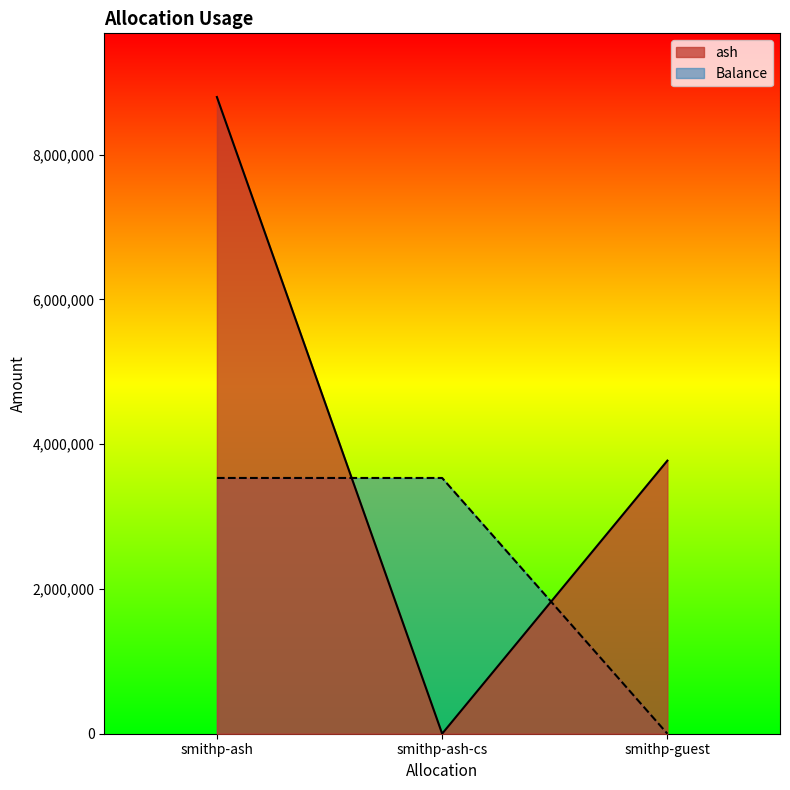

Which series has the widest spread of values?

ash